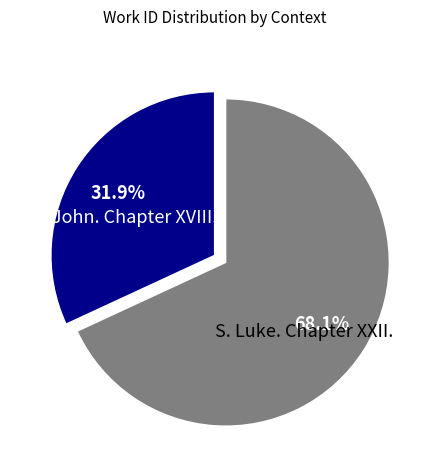

What is the smallest slice in the pie chart?

S. John. Chapter XVIII.